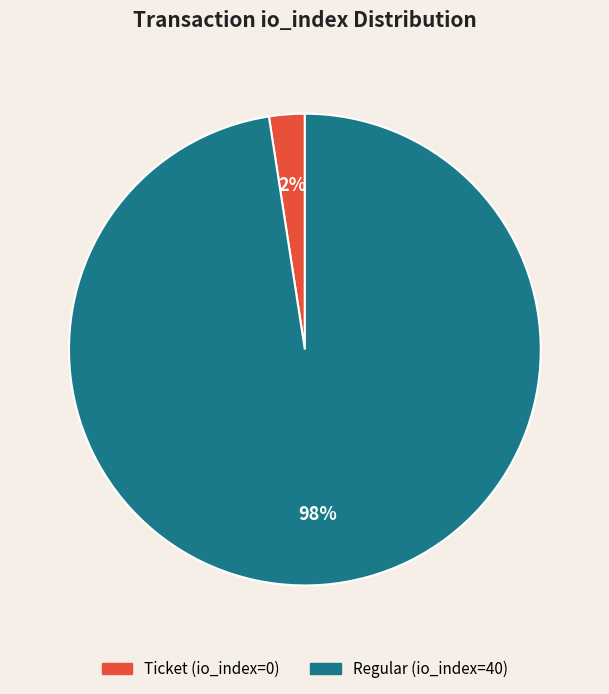

Does any single category account for the majority?

Yes